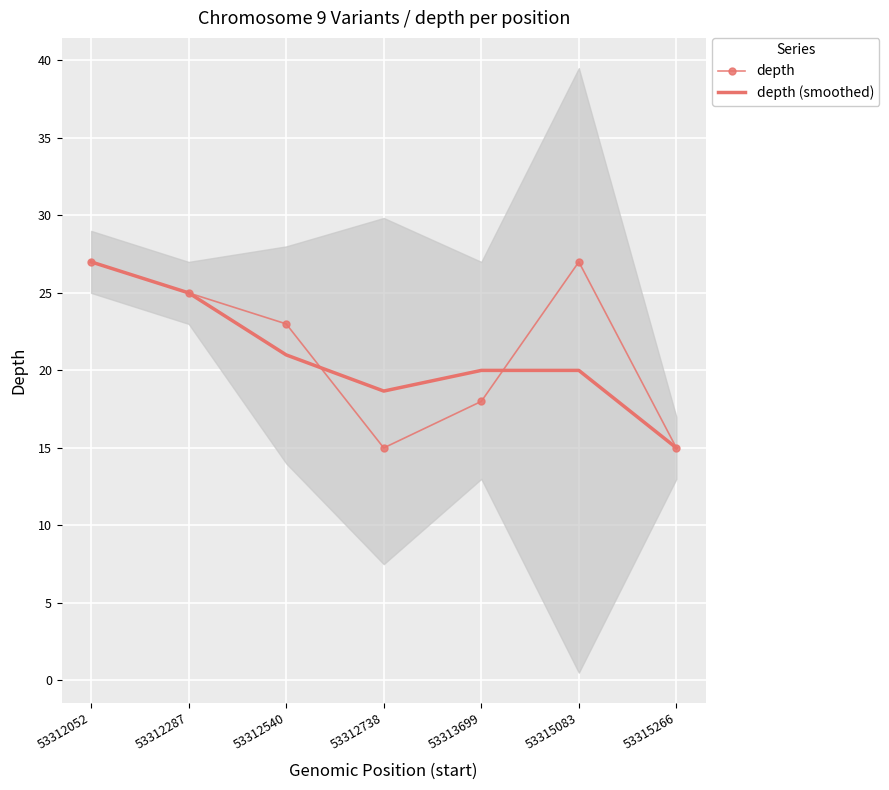

Between 53312540 and 53315266, which series saw the biggest shift?

depth